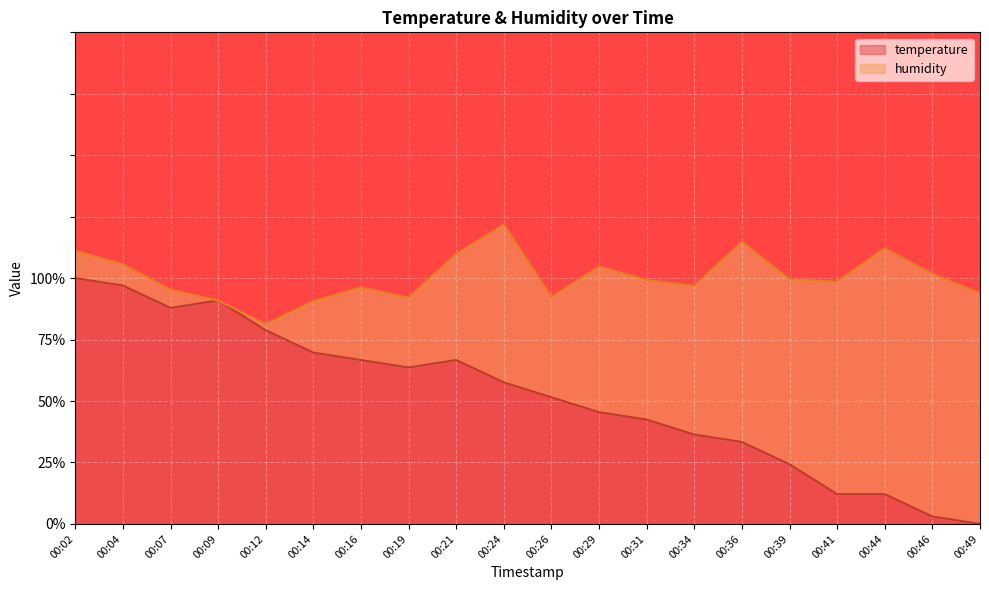

Does the chart display data point markers on the line(s)?

No